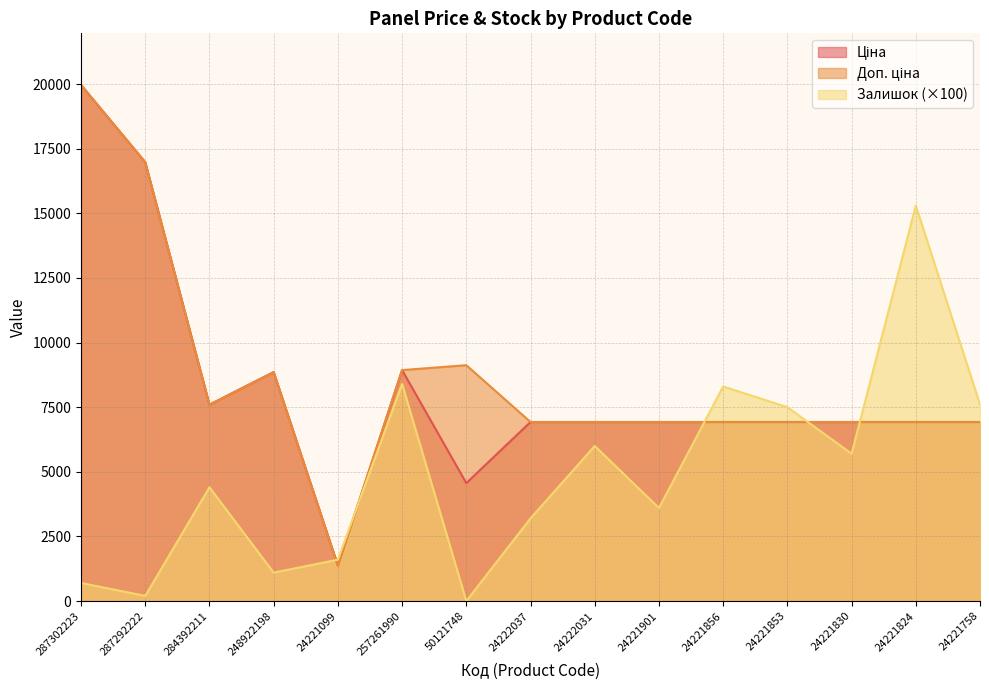

At which category is the sum across all series the highest?

287302223